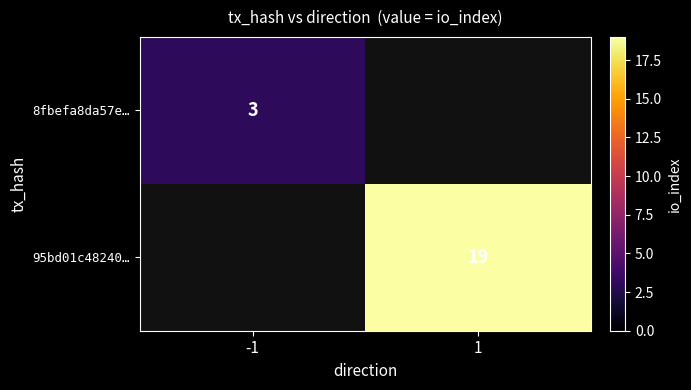

The value of 95bd01c48240… at 1 is 27. True or false?

False